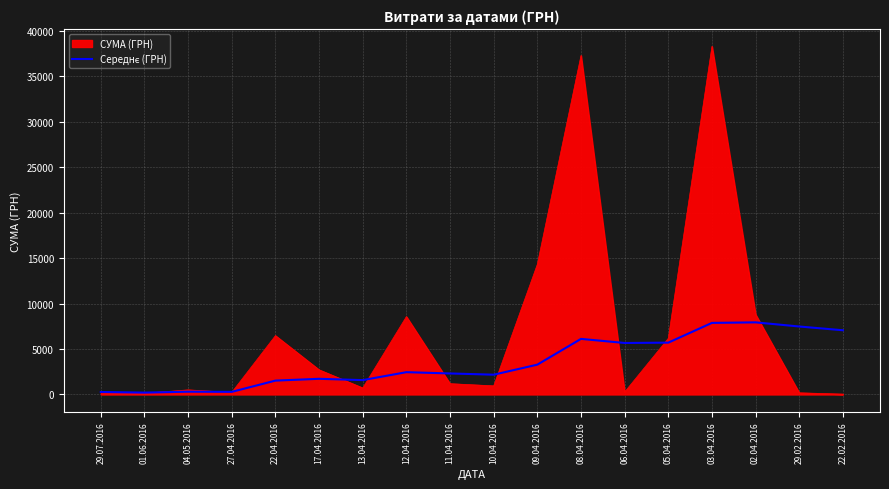

At which label is СУМА (ГРН) closest to 19170?

09.04.2016